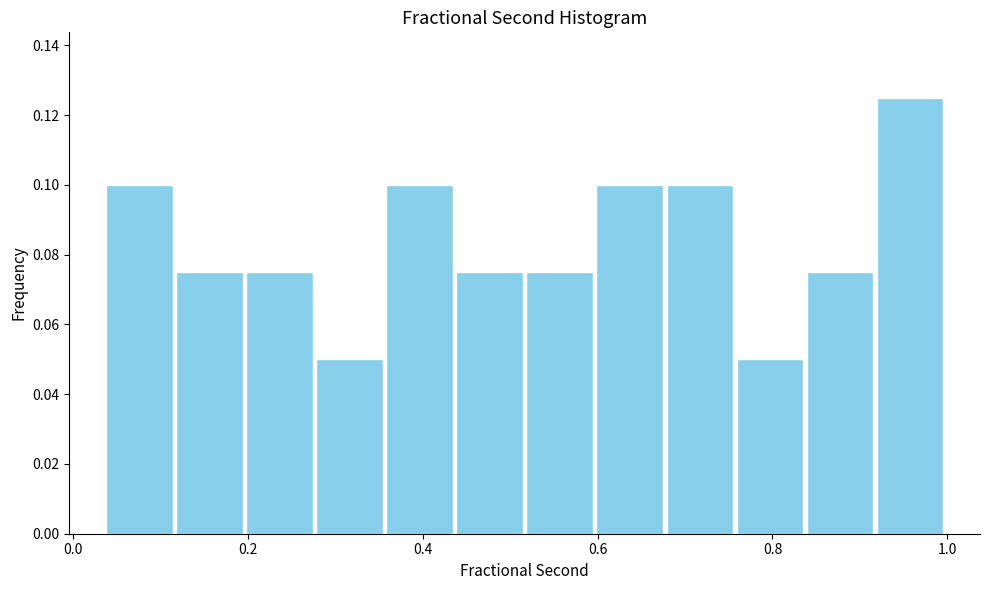

Which range on the x-axis has the tallest bar?

0.92 to 1.00